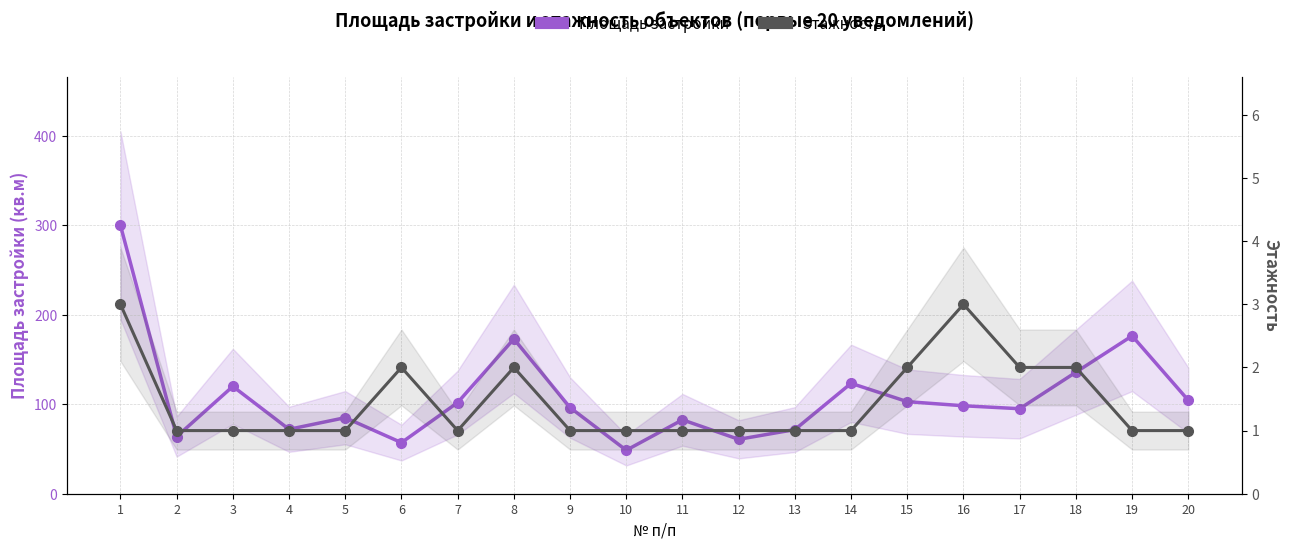

At which category does the chart reach its peak across all series?

1